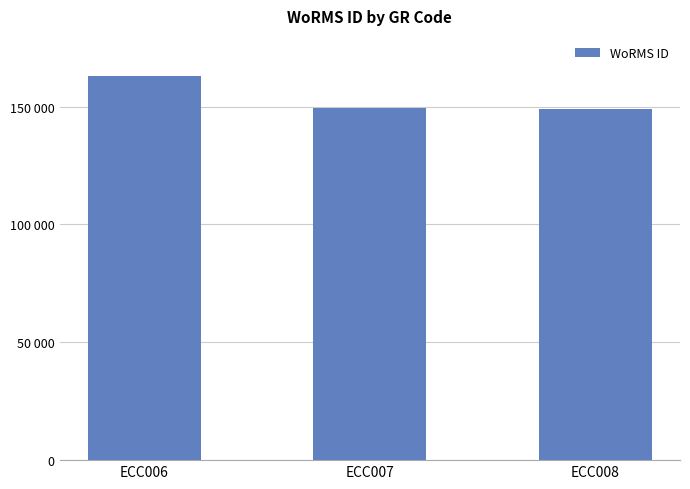

Are the bars horizontal?

No